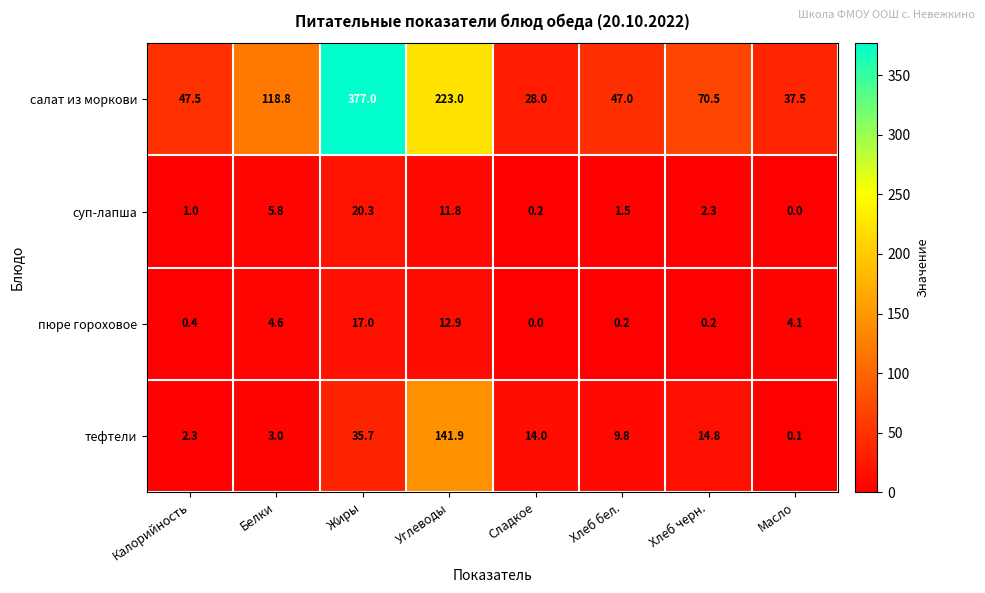

Which series has the widest spread of values?

салат из моркови